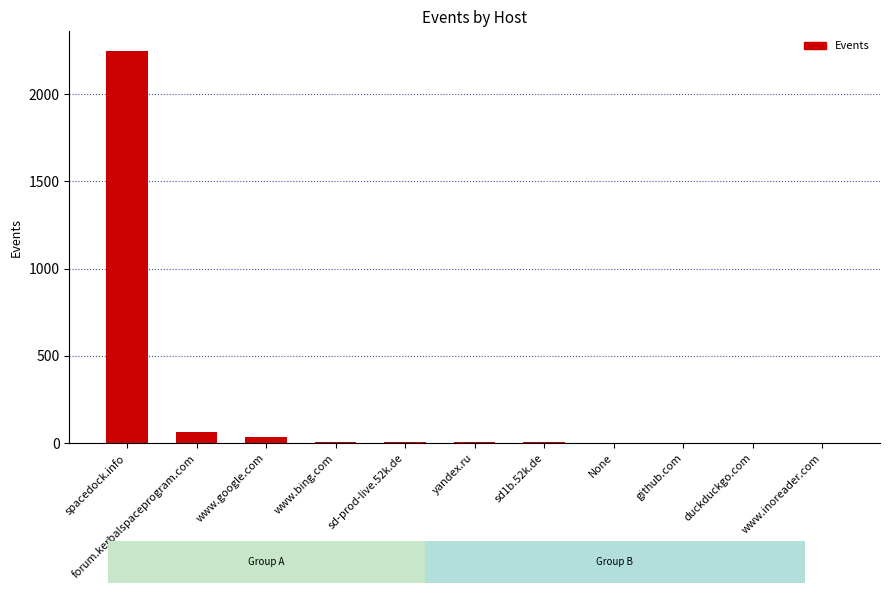

Which category has the highest value across all series?

spacedock.info